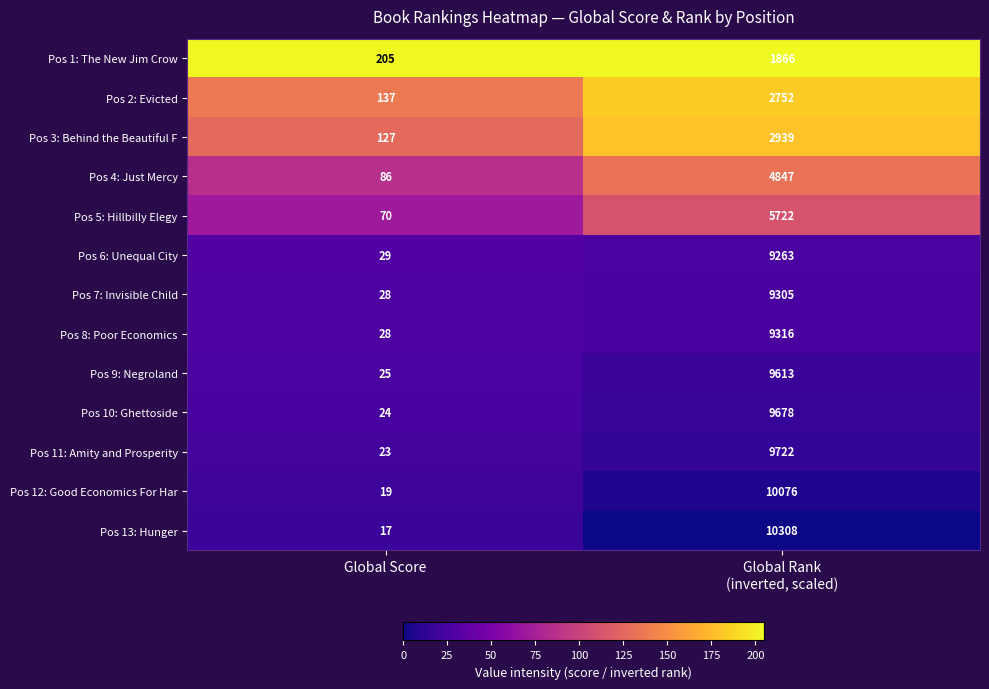

True or false: Pos 13: Hunger has a value of 4 at Global Score.

False